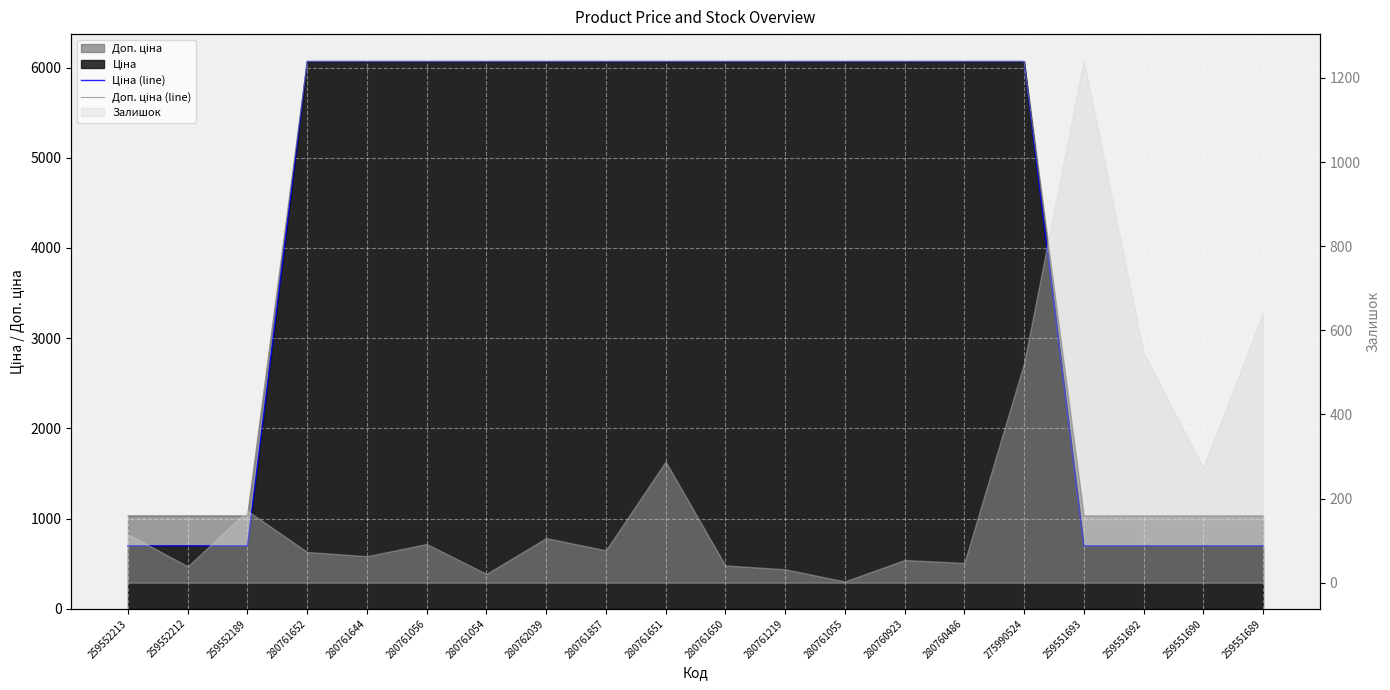

What is the average value of the Ціна (line) series?

4188.1